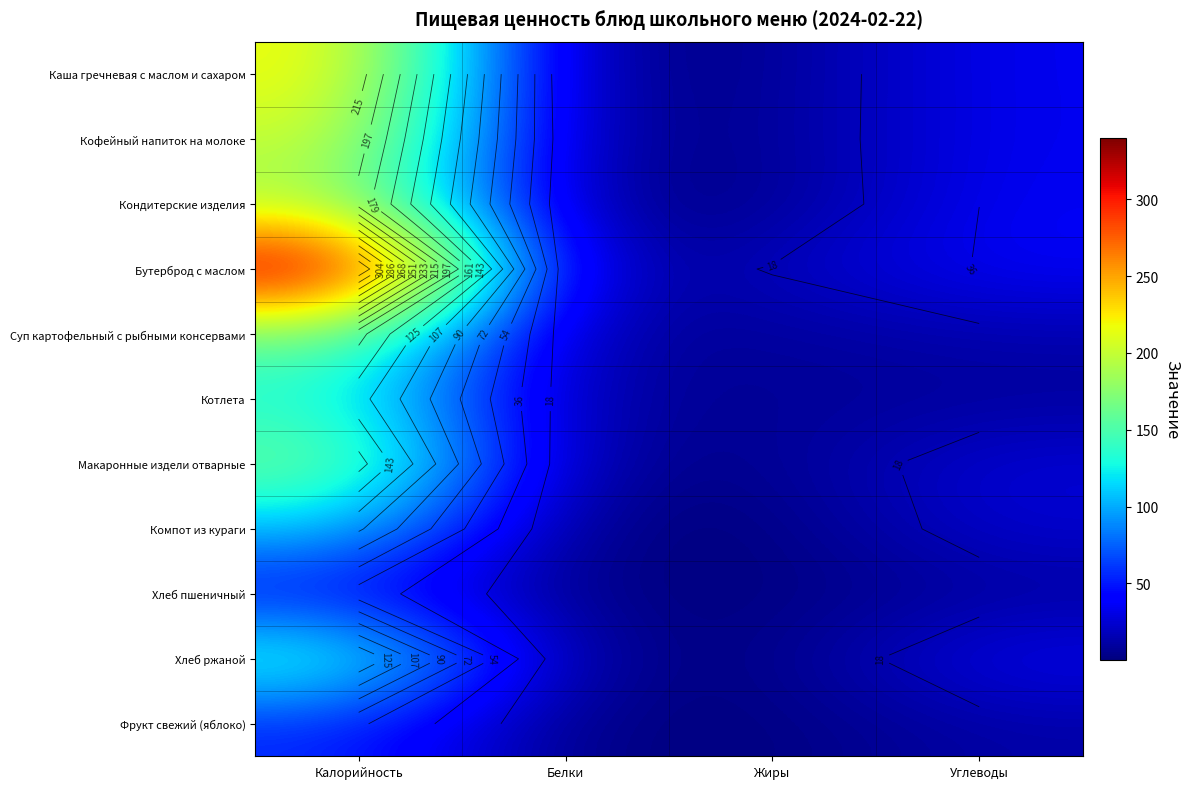

True or false: Кондитерские изделия has a value of 3.4 at Белки.

True